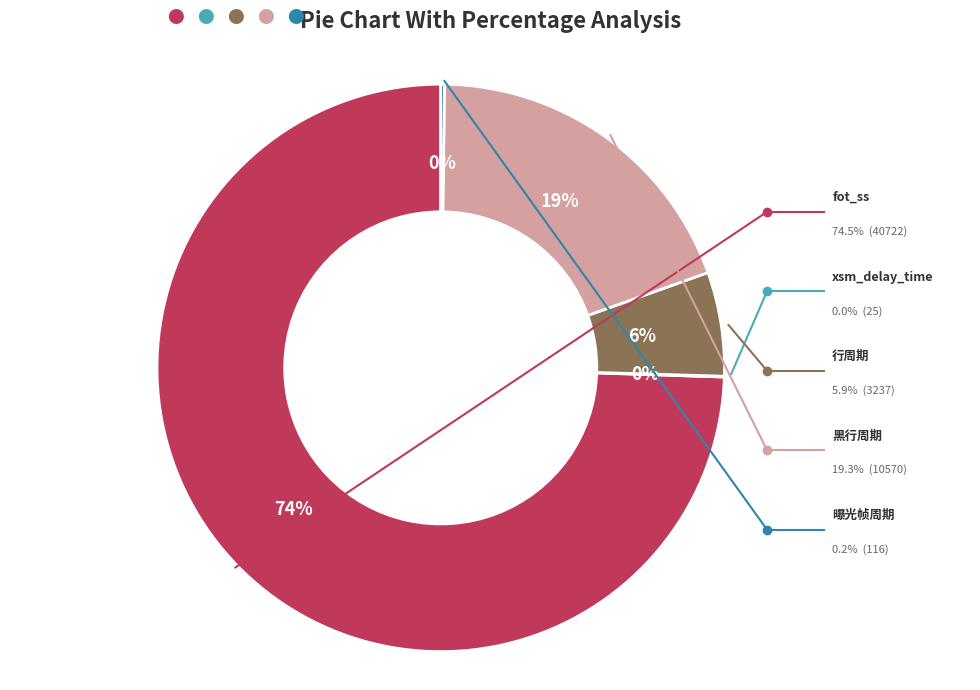

To the nearest percent, what is the average slice percentage?

20%